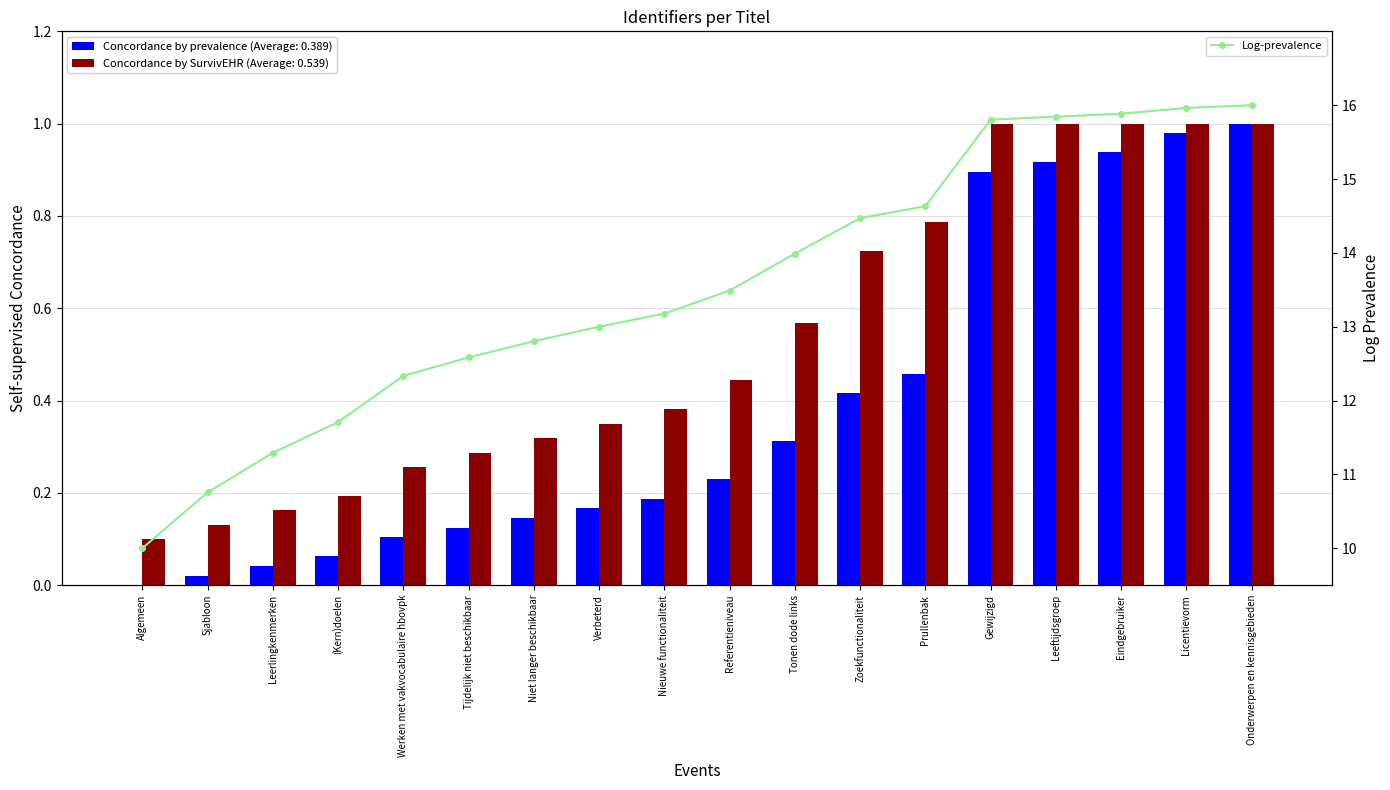

Which category has the lowest value across all series?

Algemeen